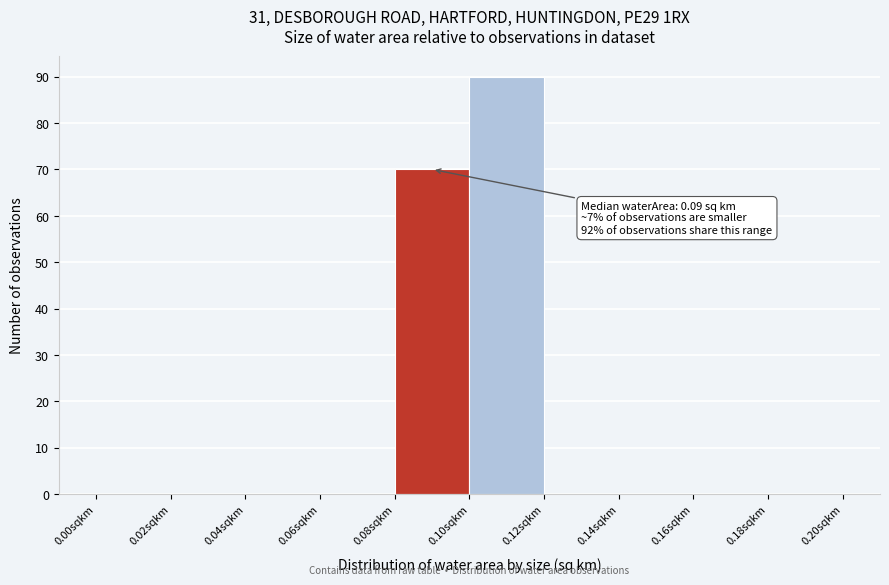

Over which range of the x-axis is the bar tallest?

0.10 to 0.12